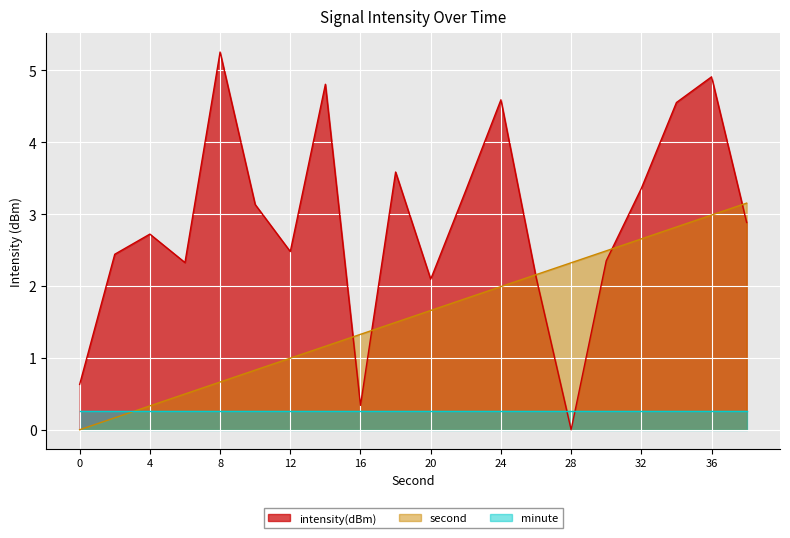

What is the difference between the maximum and minimum values in the second series?

3.2